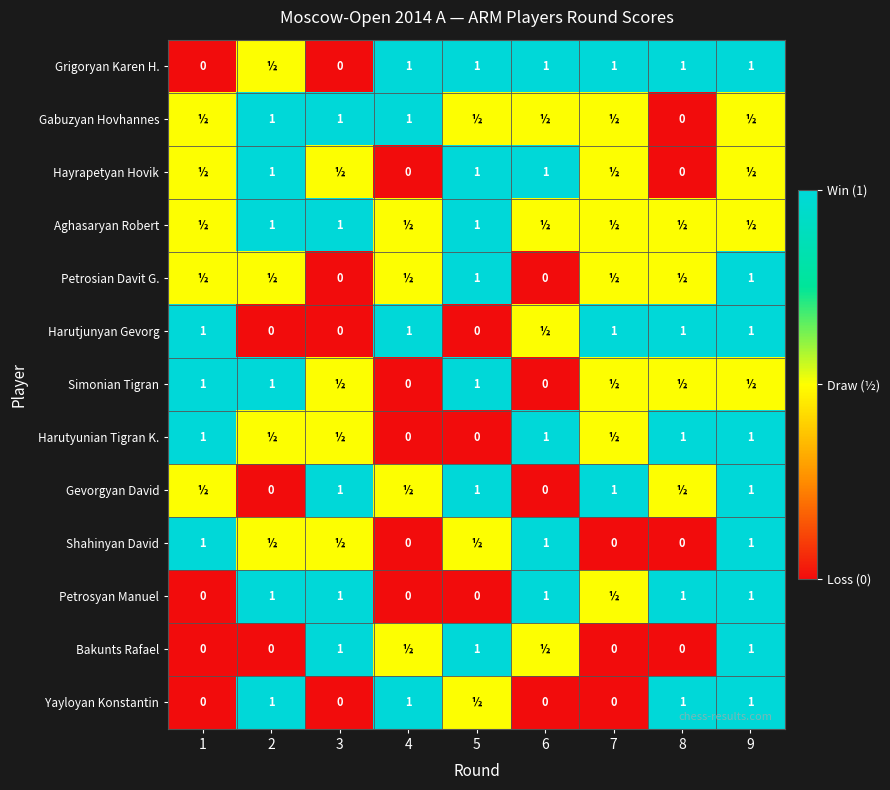

What is the total value across all series at 8?

7.0